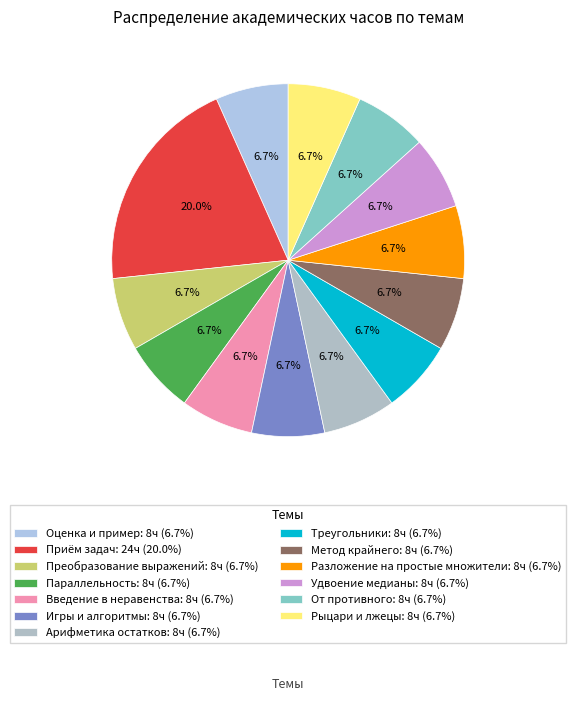

Which category has the biggest portion of the pie?

Приём задач